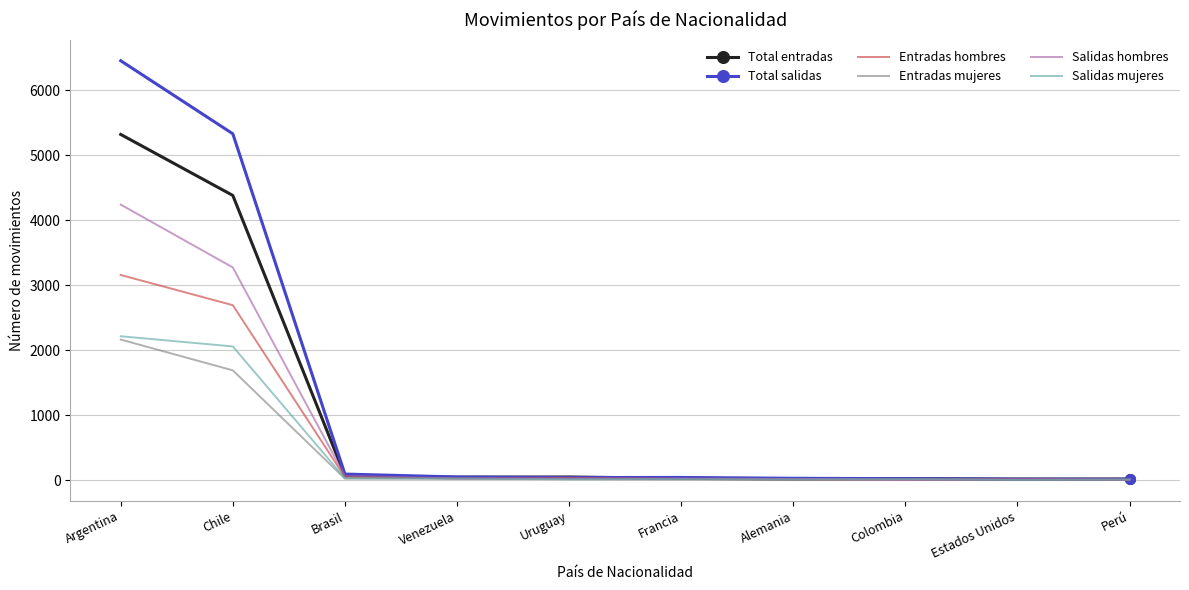

Which series has the largest range (max minus min)?

Total salidas